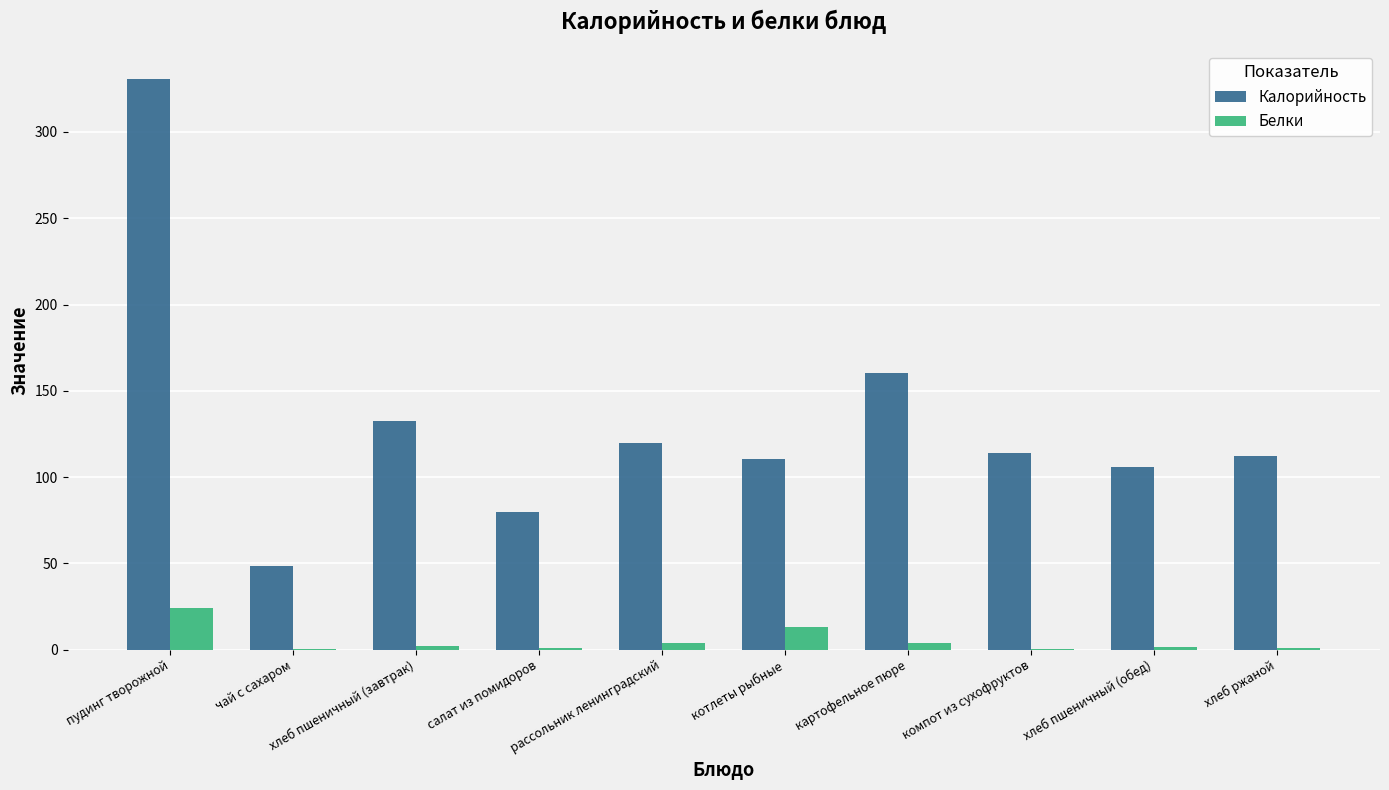

Which series has the largest total across all categories?

Калорийность